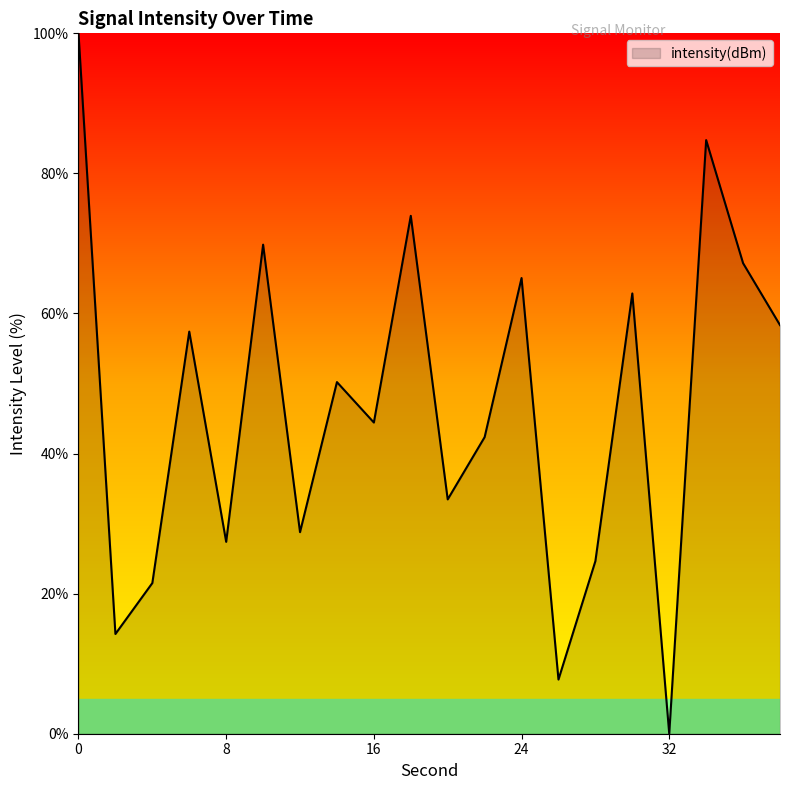

What is the greatest value displayed?

100.0